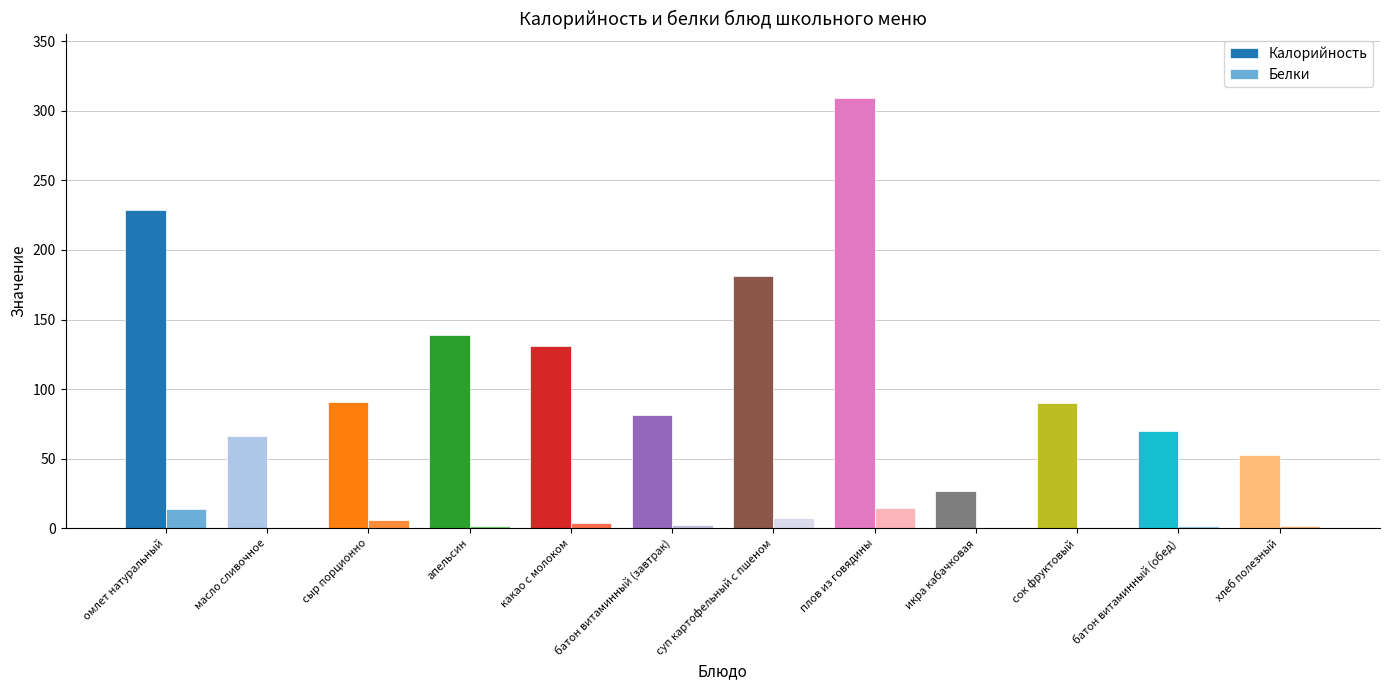

At which category is the sum across all series the highest?

плов из говядины